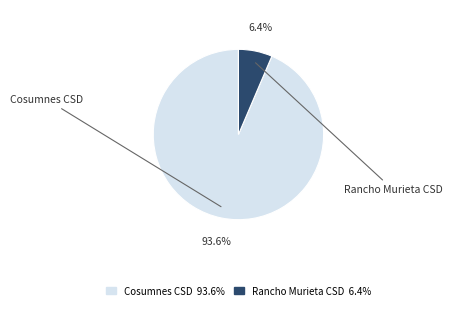

Which category has the biggest portion of the pie?

Cosumnes Community Services District